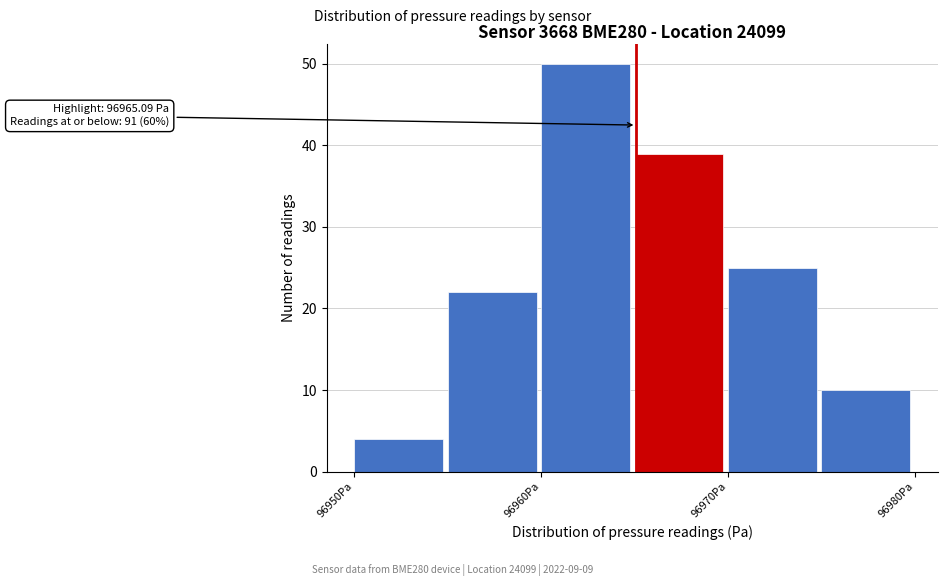

Which range on the x-axis has the tallest bar?

96960 to 96965